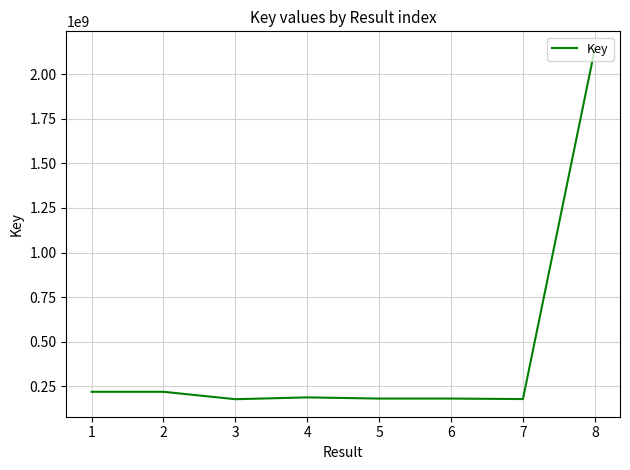

The value at 7 is 284546804. True or false?

False